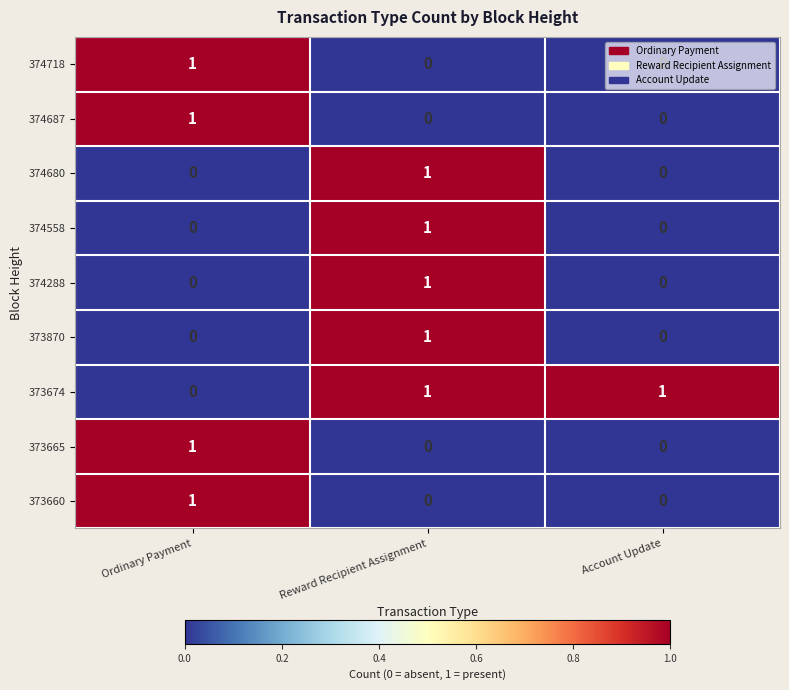

The 374680 series shows 0 at Ordinary Payment. True or false?

True